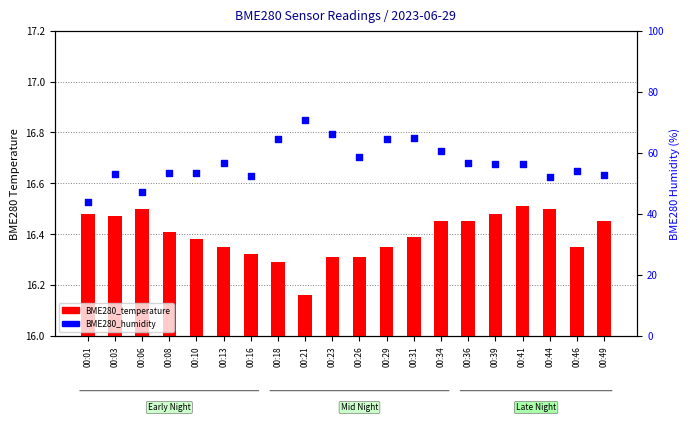

Which series has the largest total across all categories?

BME280_humidity